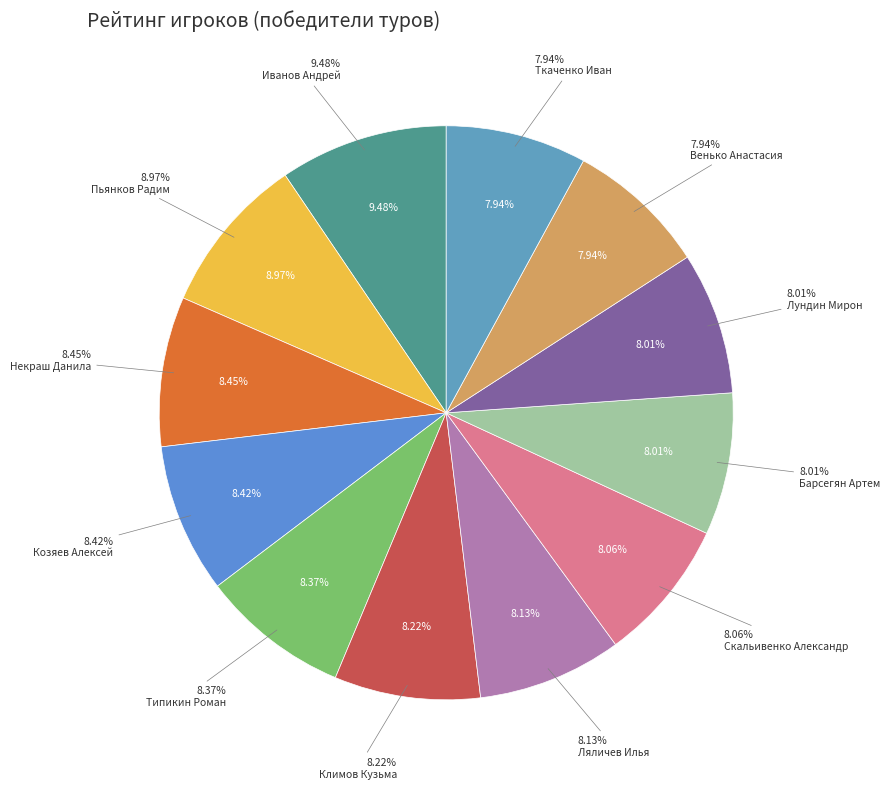

Is it true that Пьянков Радим is 4% of the pie?

False